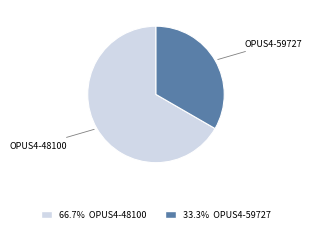

Does any single category account for the majority?

Yes